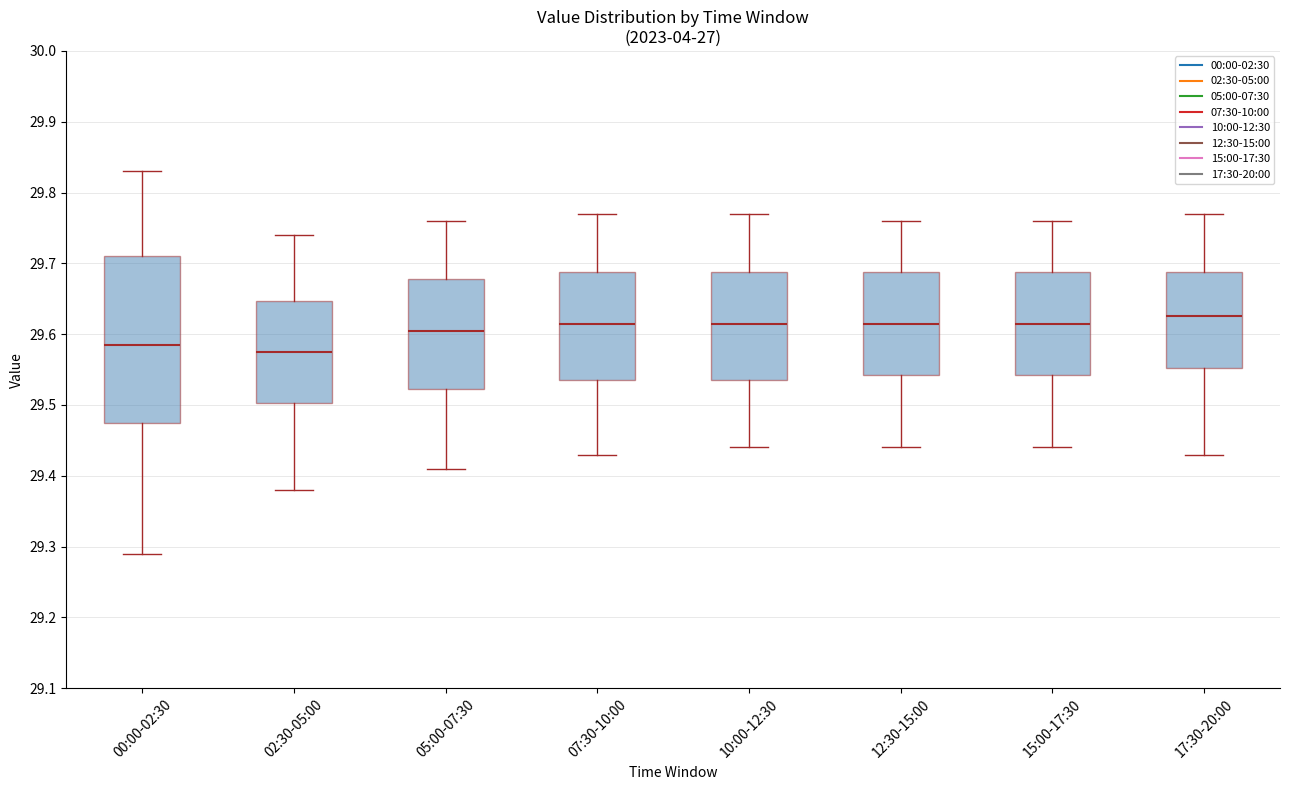

Where does the median line of the box for 00:00-02:30 sit on the y-axis? The values are not printed on the chart, so give them approximately, as read against the axis.

29.59